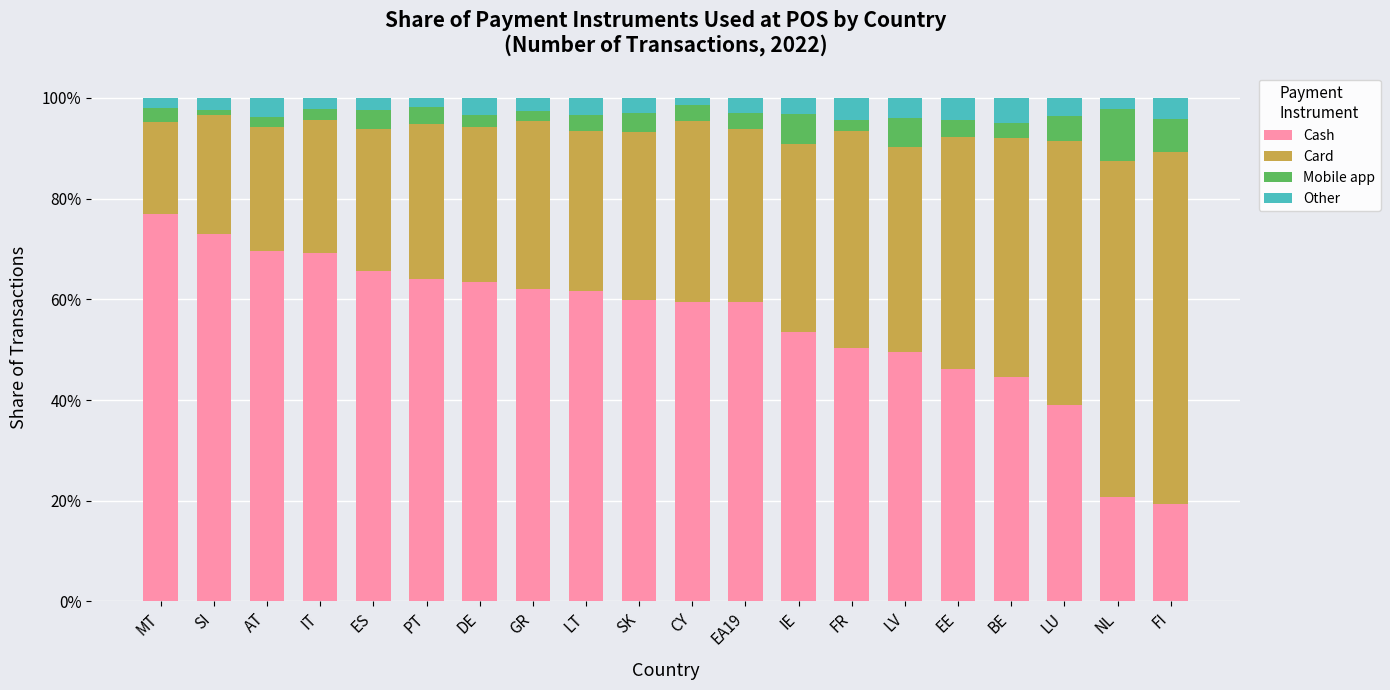

What value does the Card series have at FR?

0.4